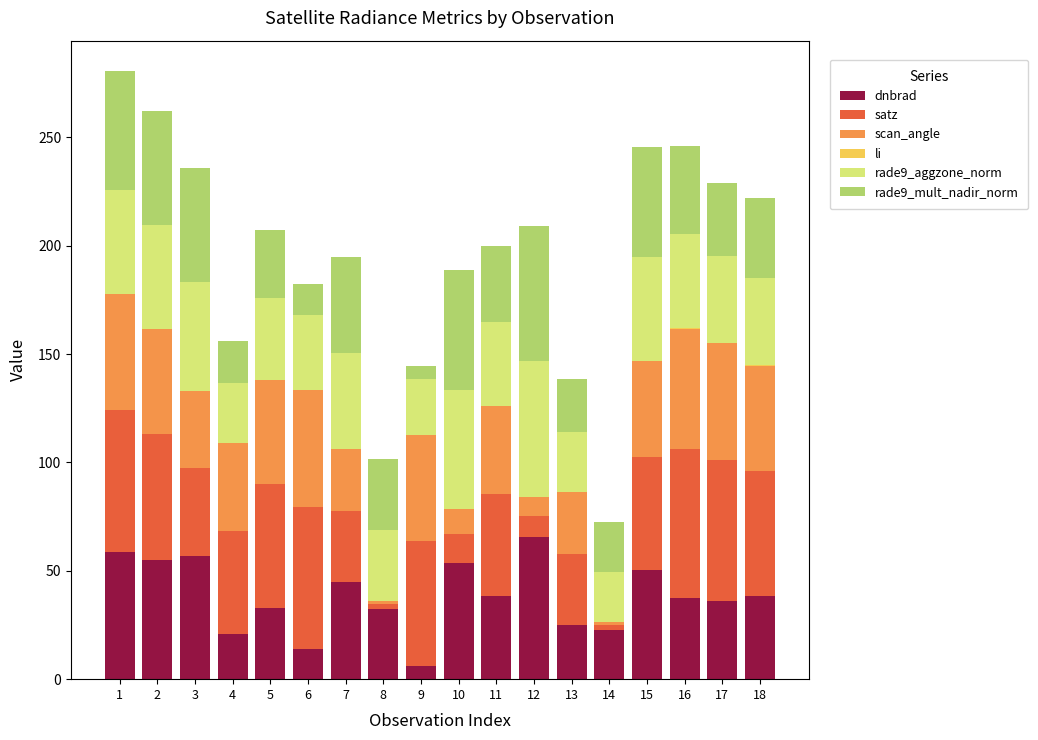

What is the highest value of the dnbrad series?

65.8